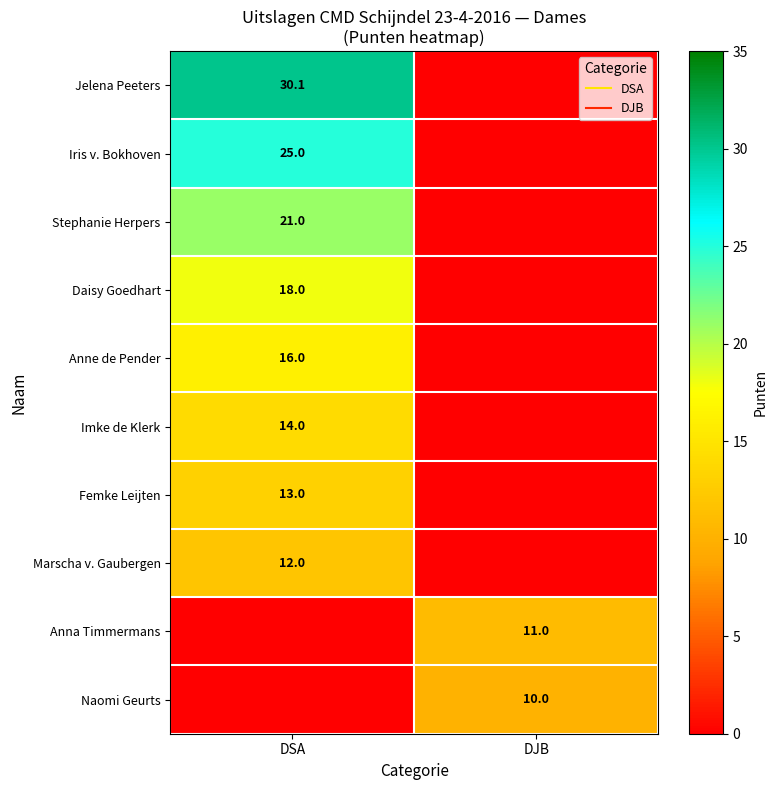

Rank the series by their maximum value, from highest to lowest.

Jelena Peeters, Iris v. Bokhoven, Stephanie Herpers, Daisy Goedhart, Anne de Pender, Imke de Klerk, Femke Leijten, Marscha v. Gaubergen, Anna Timmermans, Naomi Geurts